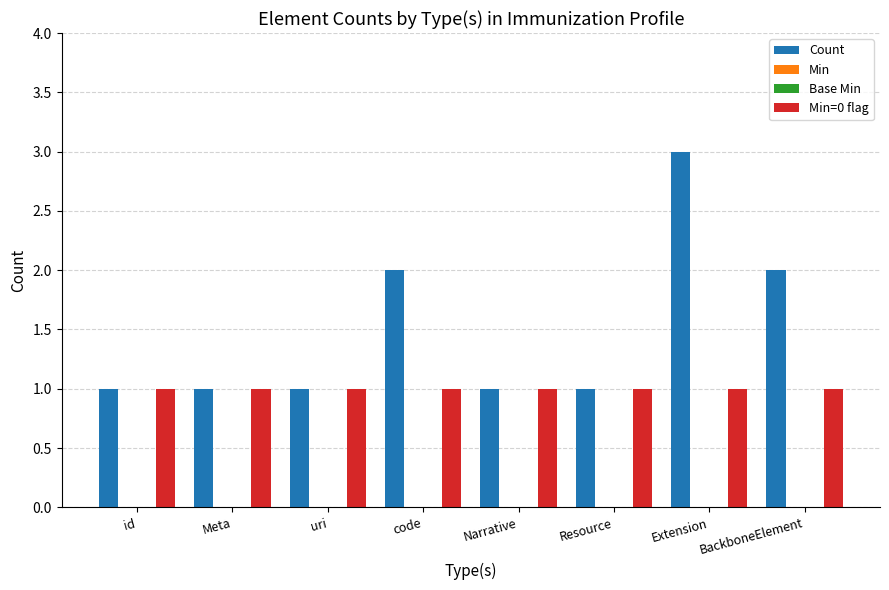

Which series changed the most between Meta and BackboneElement?

Count